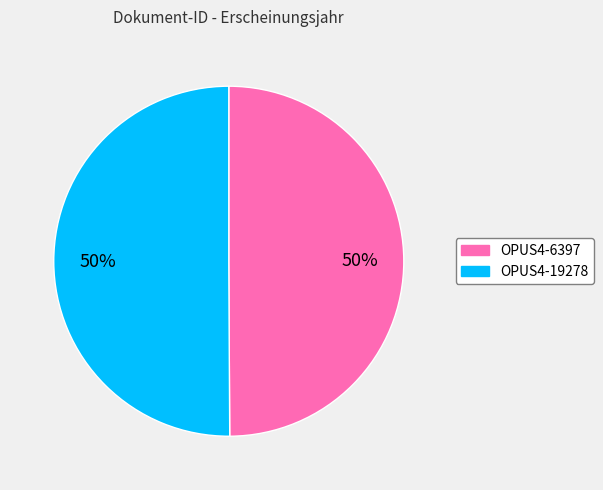

To the nearest percent, what is the average slice percentage?

50%